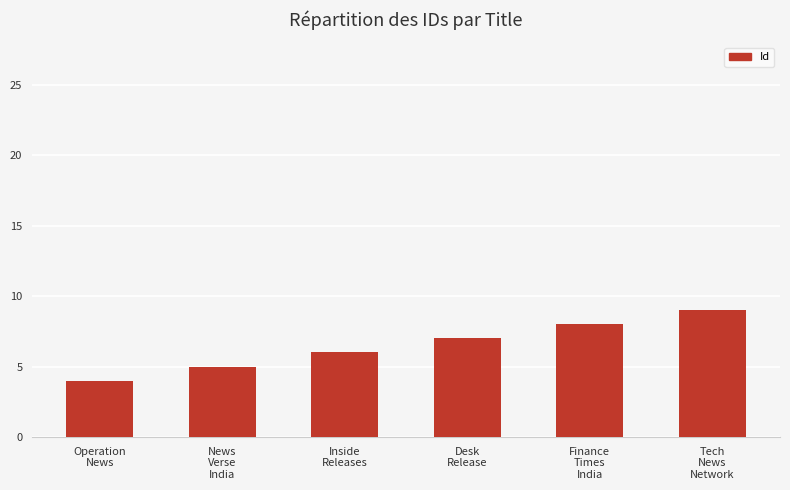

The value at Inside
Releases is 11. True or false?

False